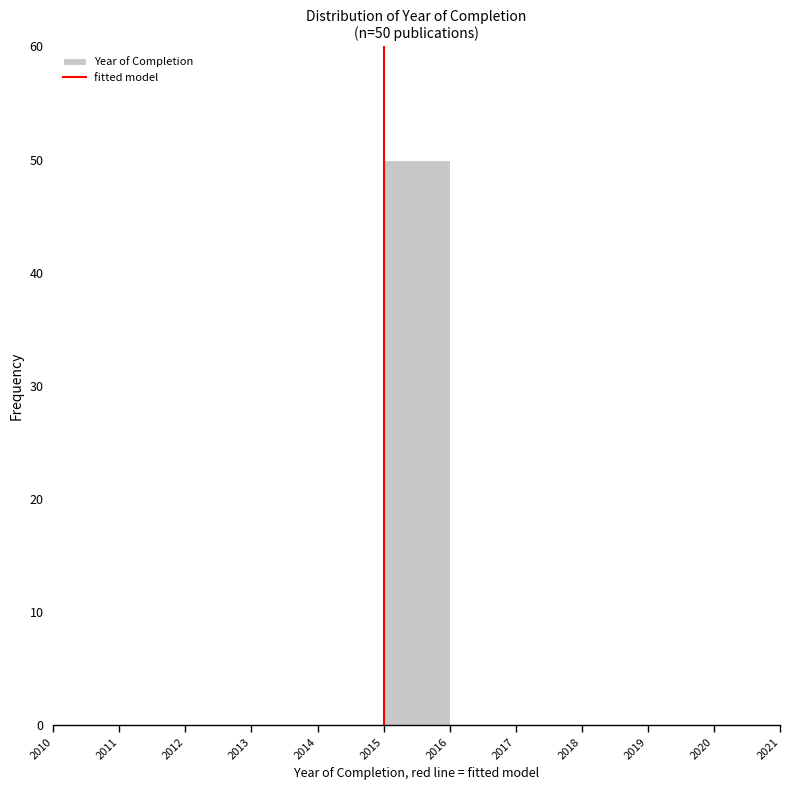

Which range on the x-axis has the tallest bar?

2015 to 2016